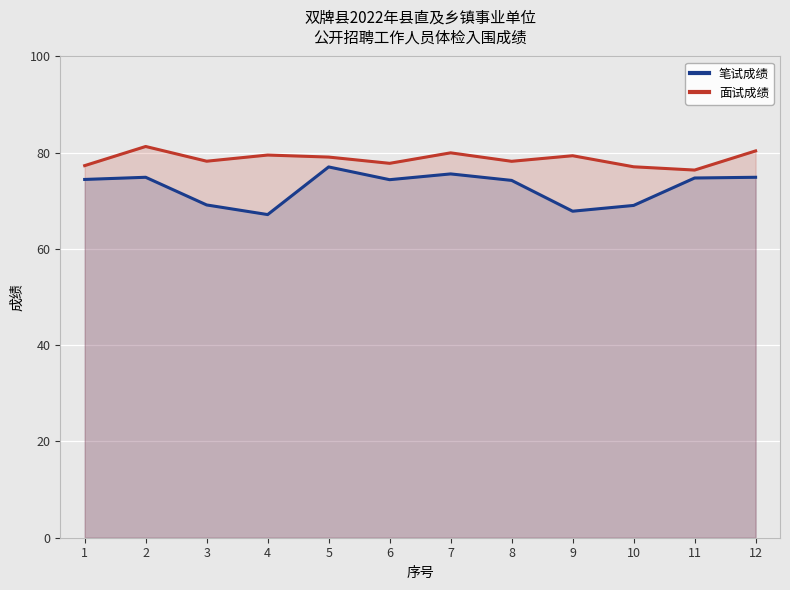

What value does the 笔试成绩 series have at 4?

67.2